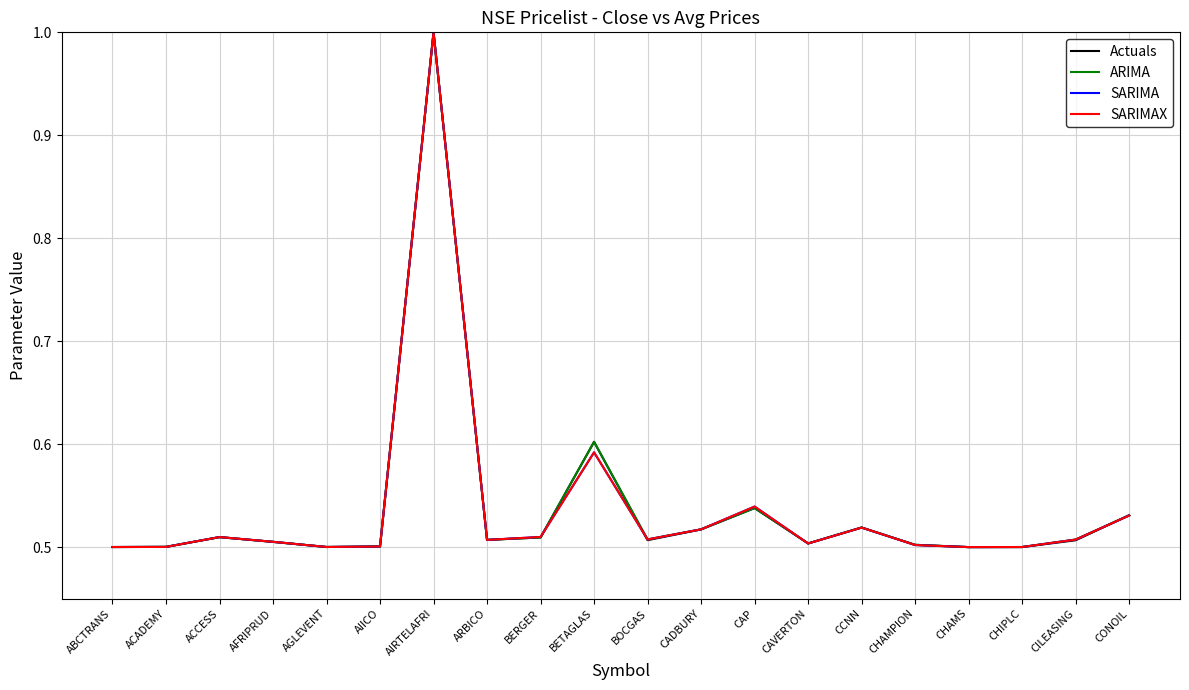

True or false: SARIMAX has more than 1 points higher than both neighbors.

True